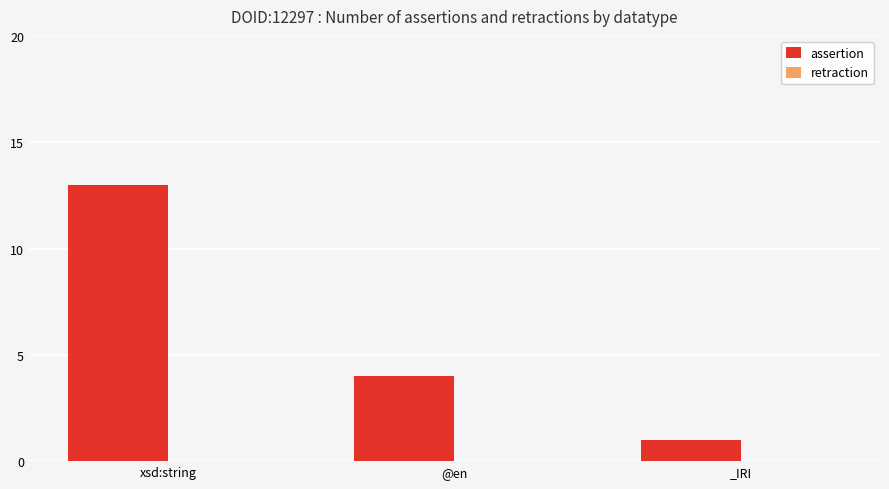

Rank the categories by value from highest to lowest.

xsd:string, @en, _IRI